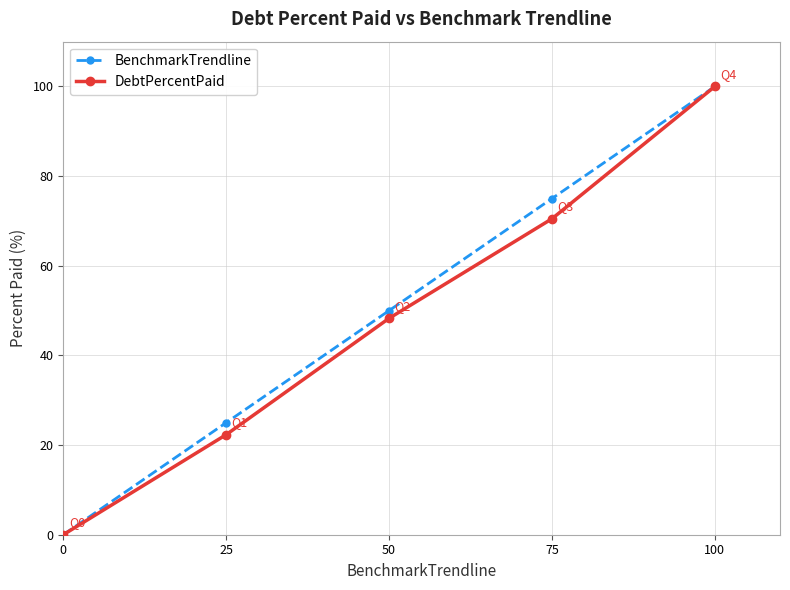

What is the spread (max minus min) of values at 50?

1.7